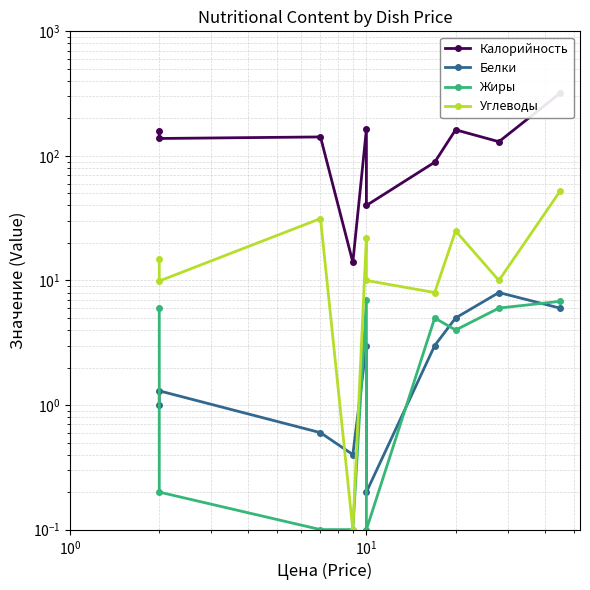

What is the sum of all Калорийность values?

1355.0